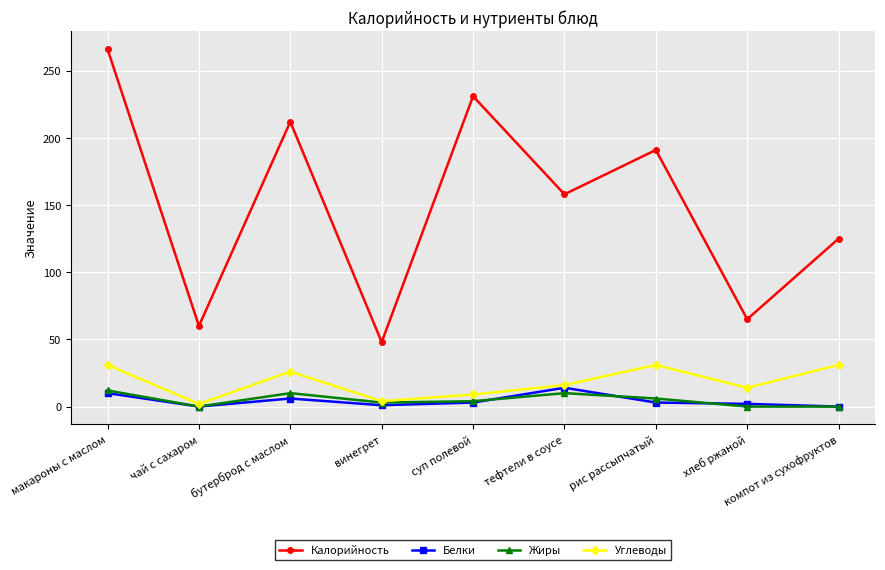

The value of Калорийность at чай с сахаром is 60. True or false?

True